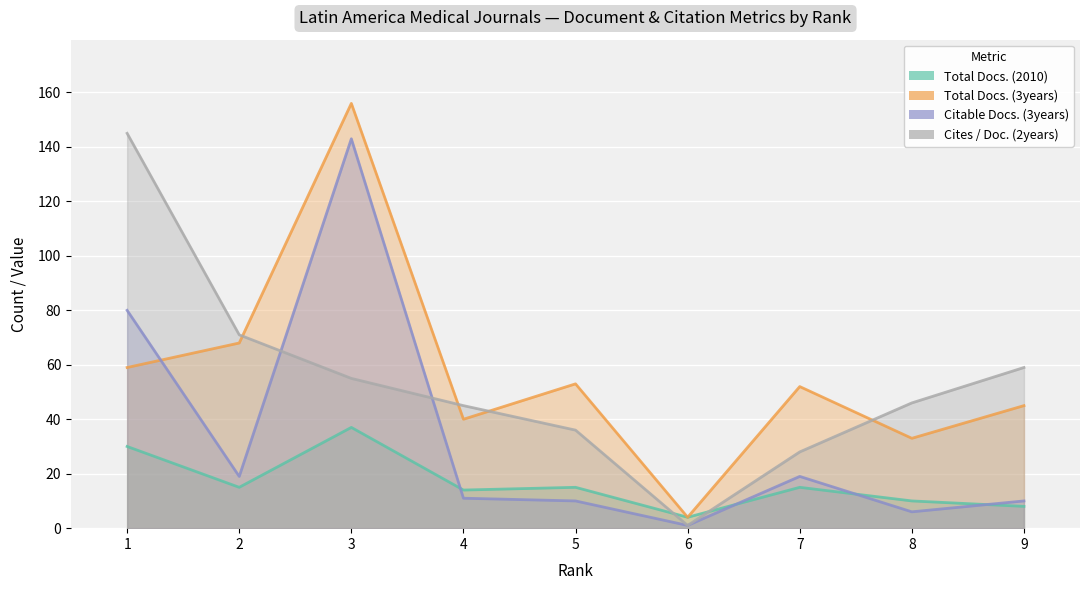

What is the value of the Total Docs. (2010) point at the 7th from the left?

15